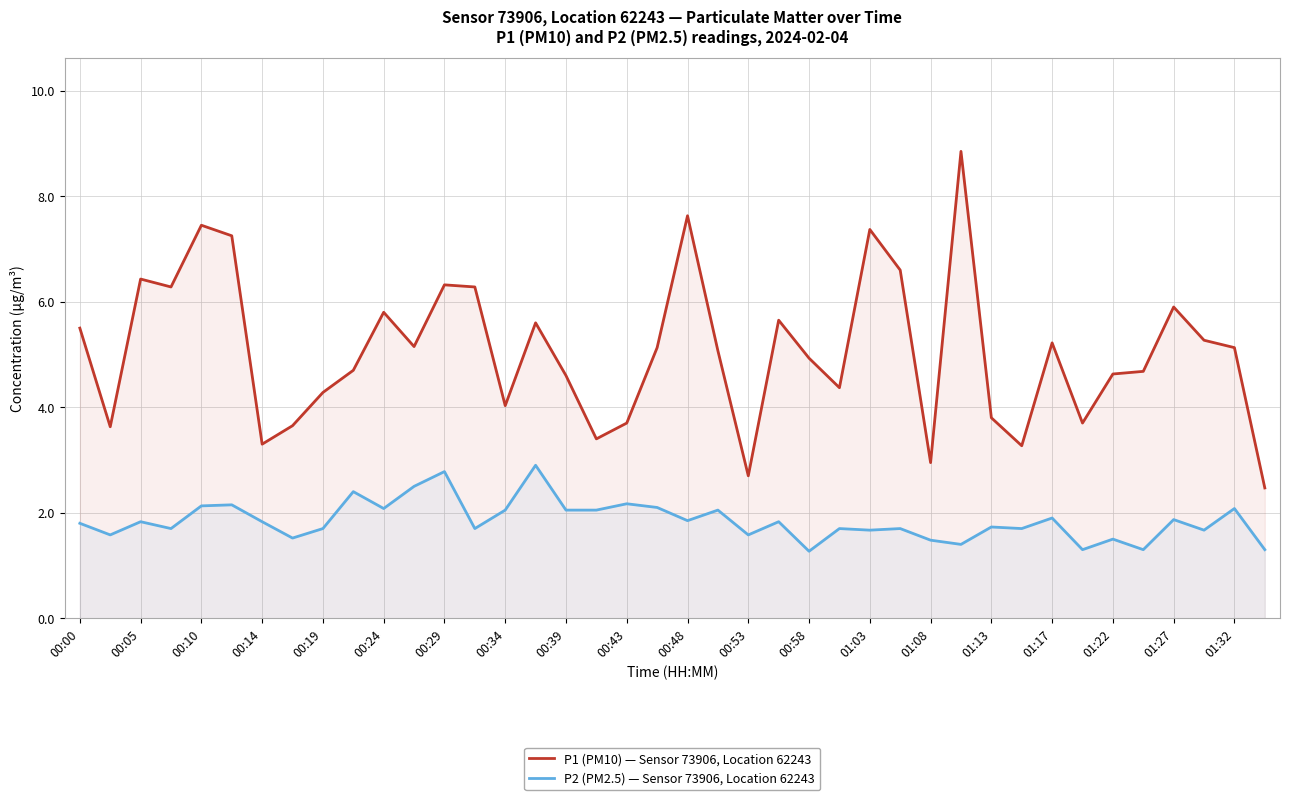

What is the difference between the maximum and minimum values in the P1 (PM10) — Sensor 73906, Location 62243 series?

6.4